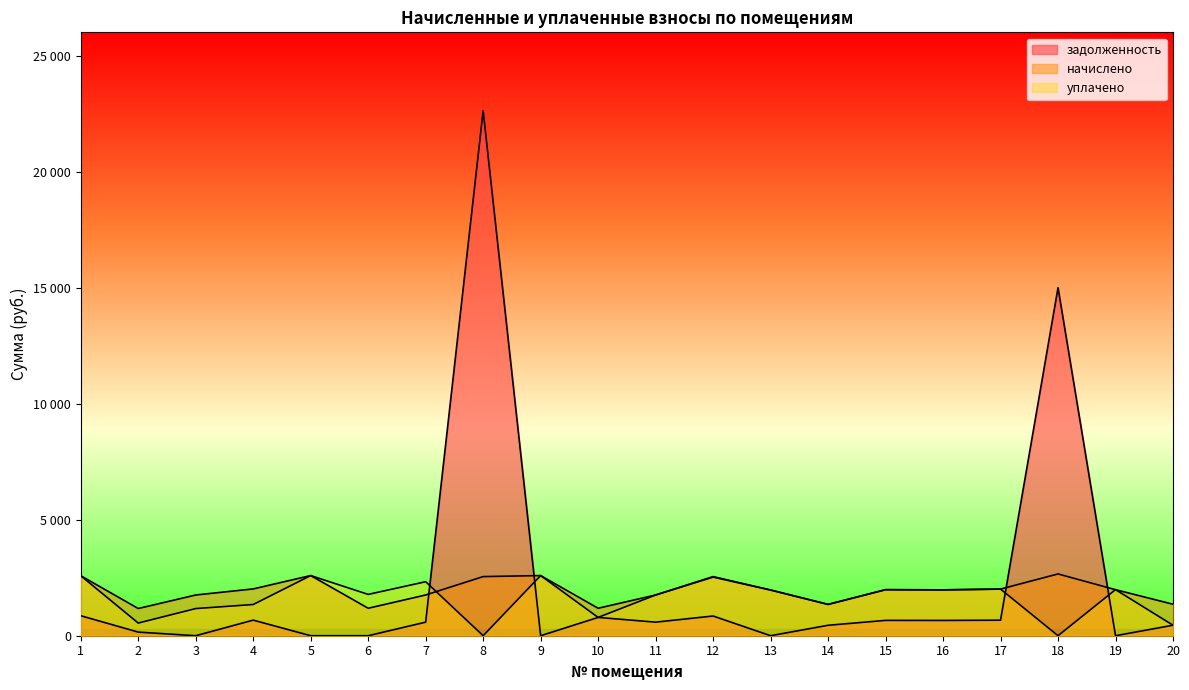

At which label does уплачено first exceed 1968?

1